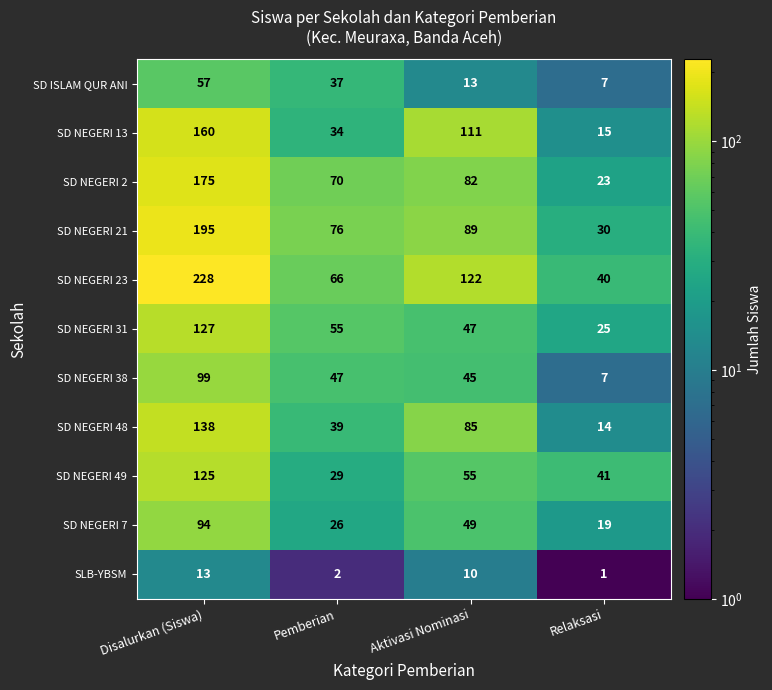

Rank the series by their maximum value, from lowest to highest.

SLB-YBSM, SD ISLAM QUR ANI, SD NEGERI 7, SD NEGERI 38, SD NEGERI 49, SD NEGERI 31, SD NEGERI 48, SD NEGERI 13, SD NEGERI 2, SD NEGERI 21, SD NEGERI 23